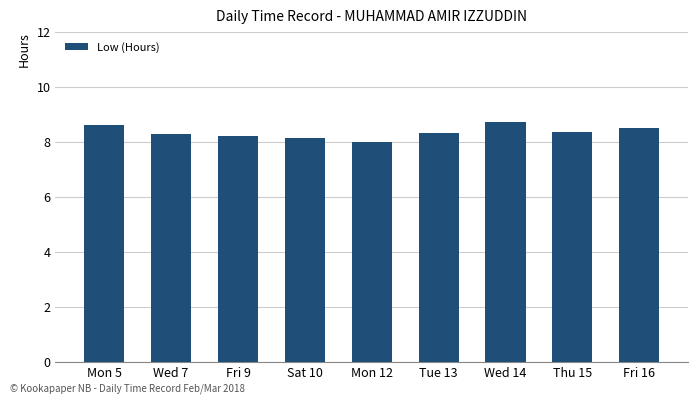

Reading left to right, what are all the values shown in this chart?

Mon 5=8.6	Wed 7=8.3	Fri 9=8.2	Sat 10=8.1	Mon 12=8.0	Tue 13=8.3	Wed 14=8.7	Thu 15=8.3	Fri 16=8.5